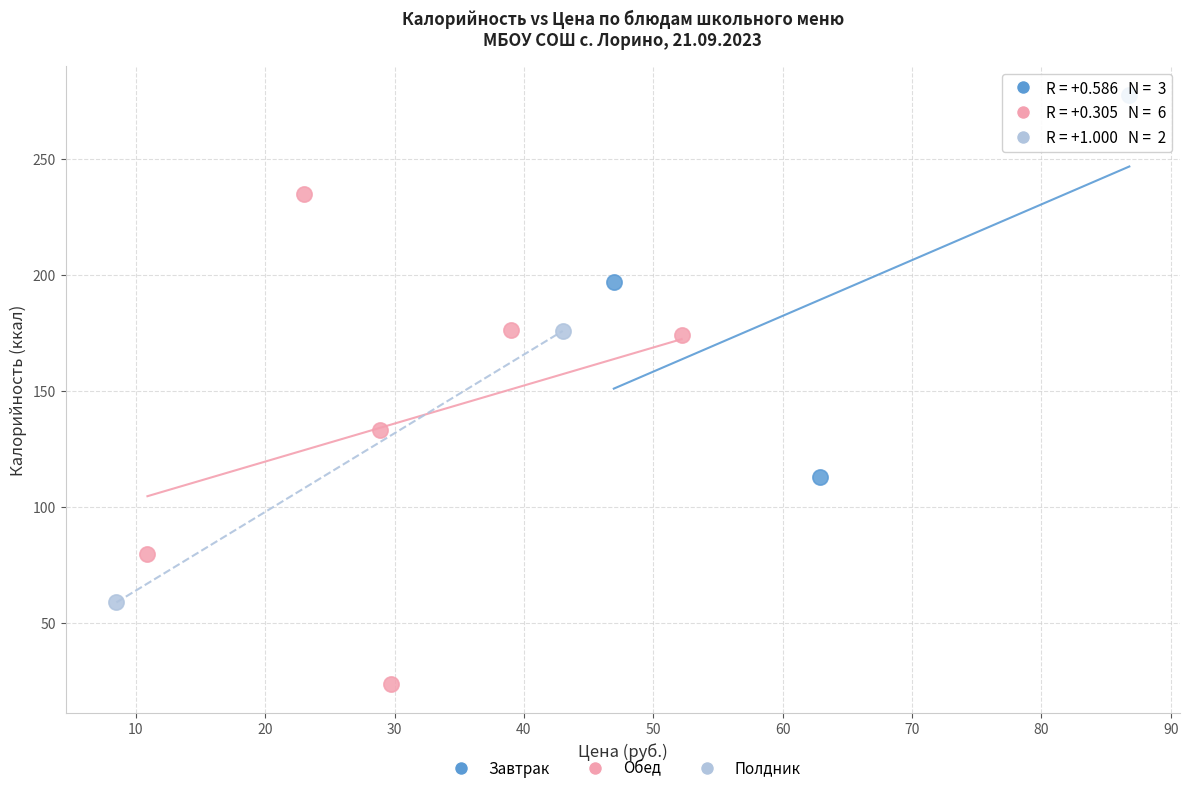

Which series reaches the minimum Y coordinate?

Обед